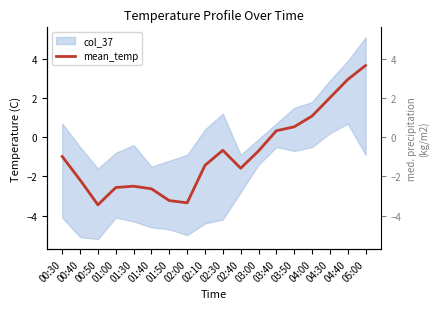

How many interior local valleys (lower than both neighbors) does the data have?

3